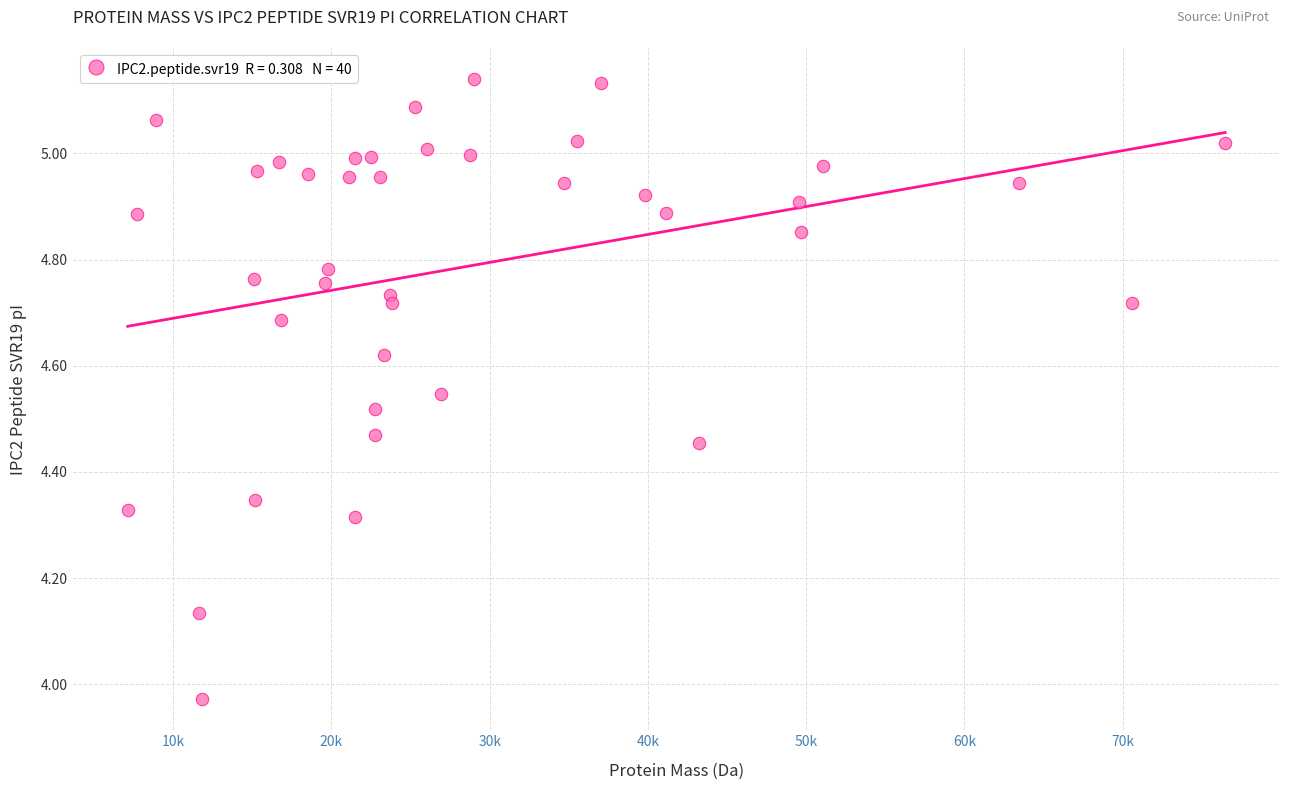

What is the range of X values (max minus min)?

69349.0